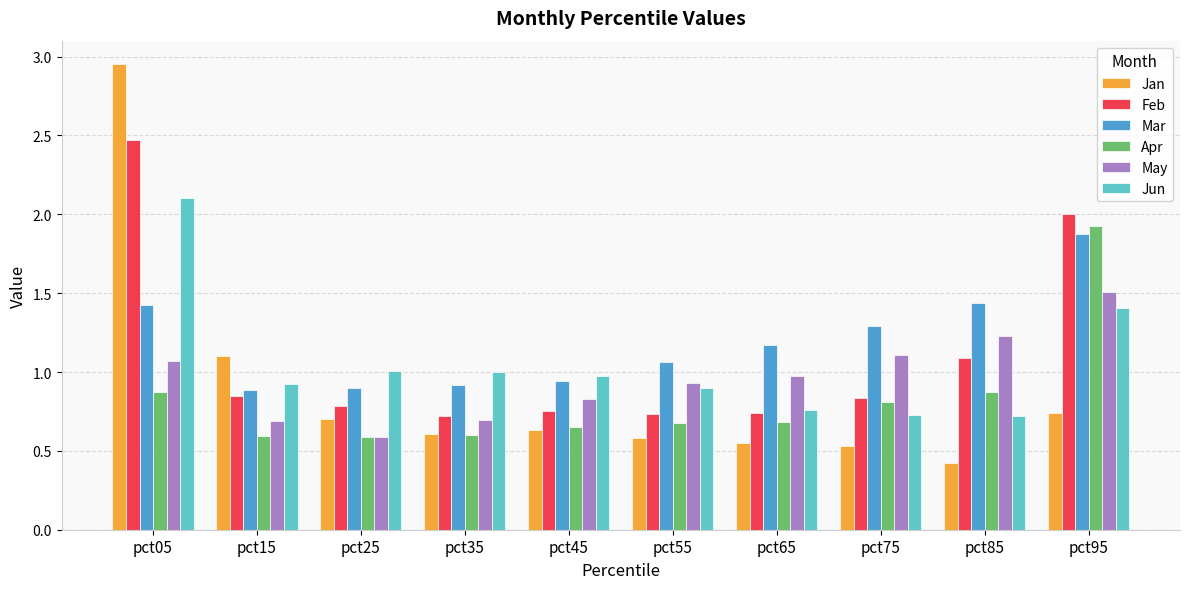

What is the spread (max minus min) of values at pct25?

0.4